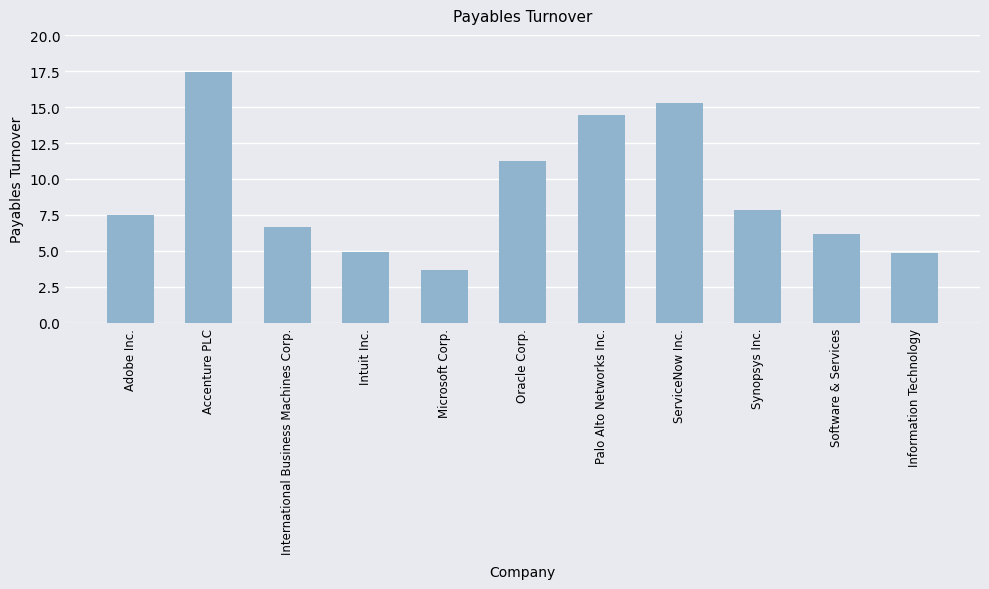

At which label is the value closest to 10?

Oracle Corp.